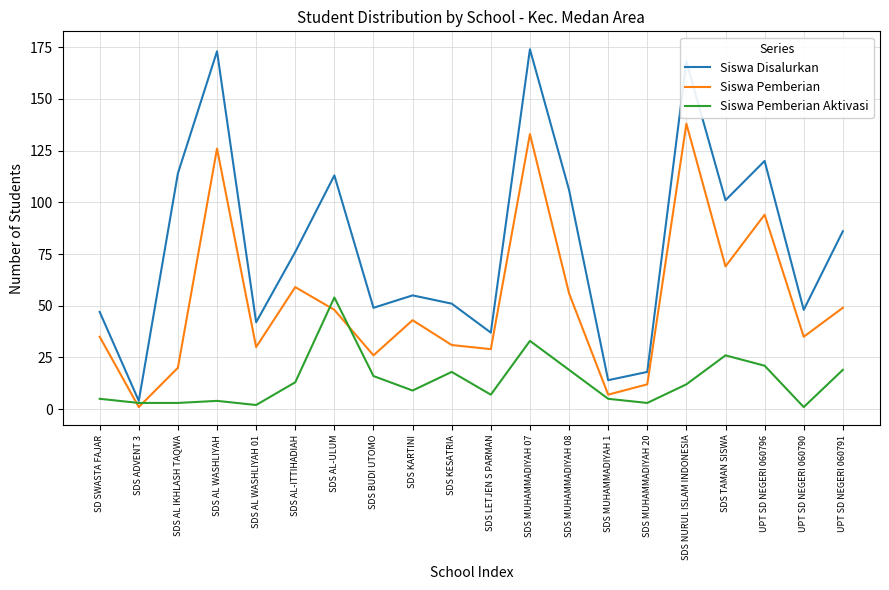

After their last crossing, which series has the higher values: Siswa Pemberian Aktivasi or Siswa Pemberian?

Siswa Pemberian